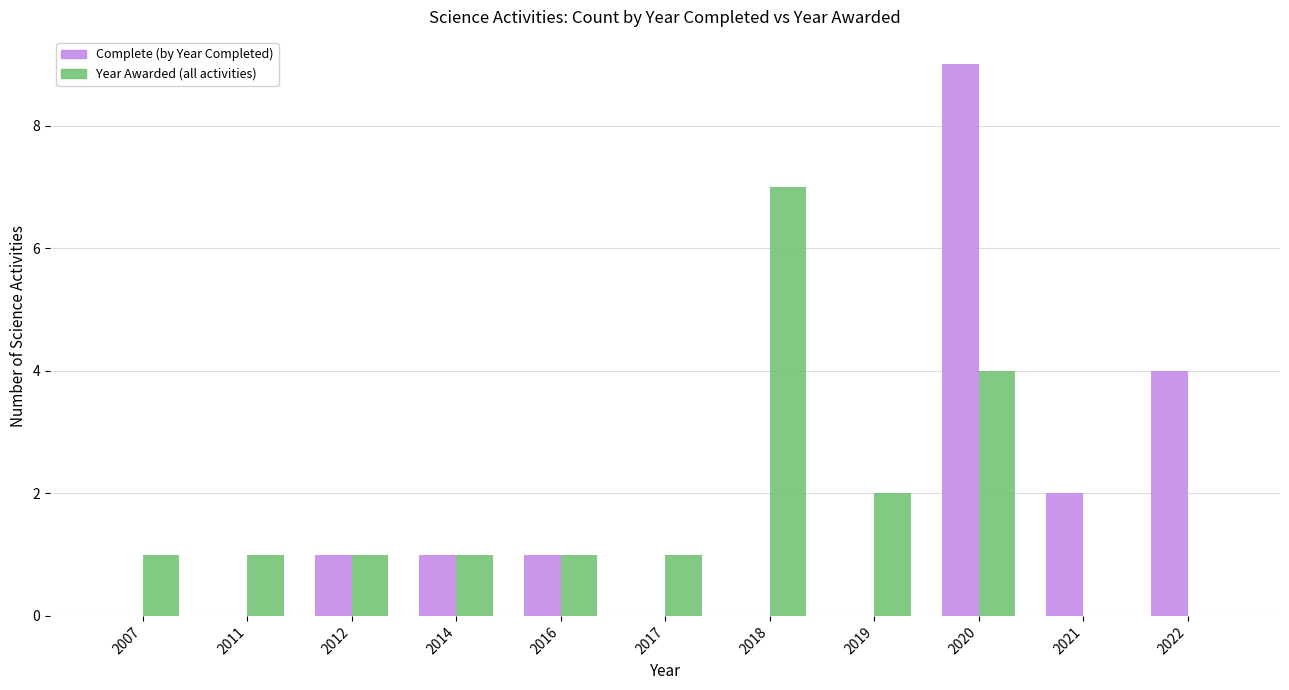

What is the maximum value shown in the chart?

9